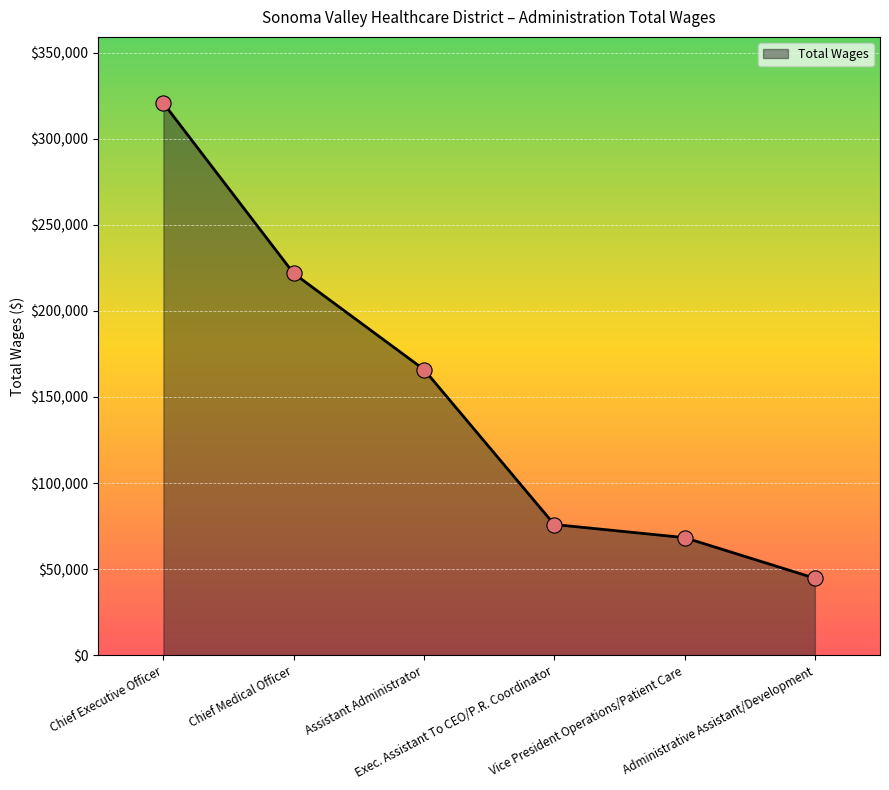

Approximately how many times larger is the value at Administrative Assistant/Development compared to Chief Medical Officer?

0.2